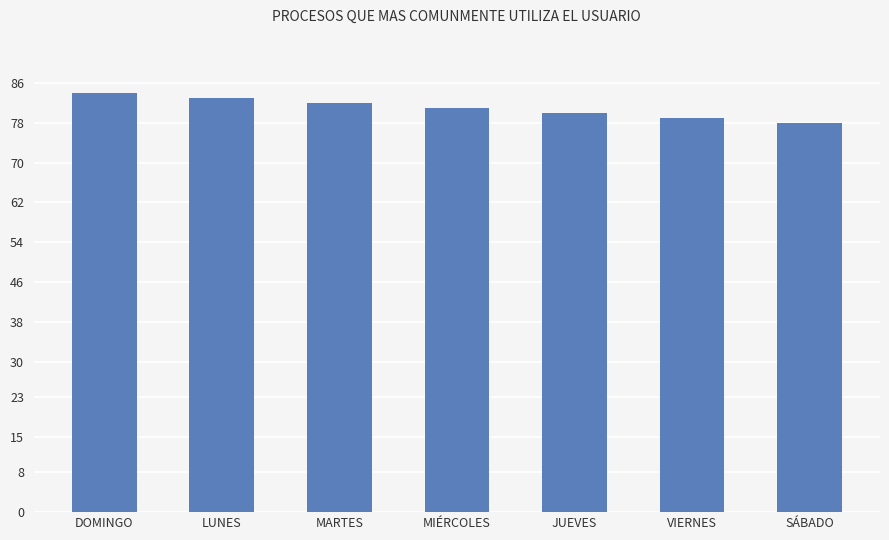

What is the minimum value shown in the chart?

78